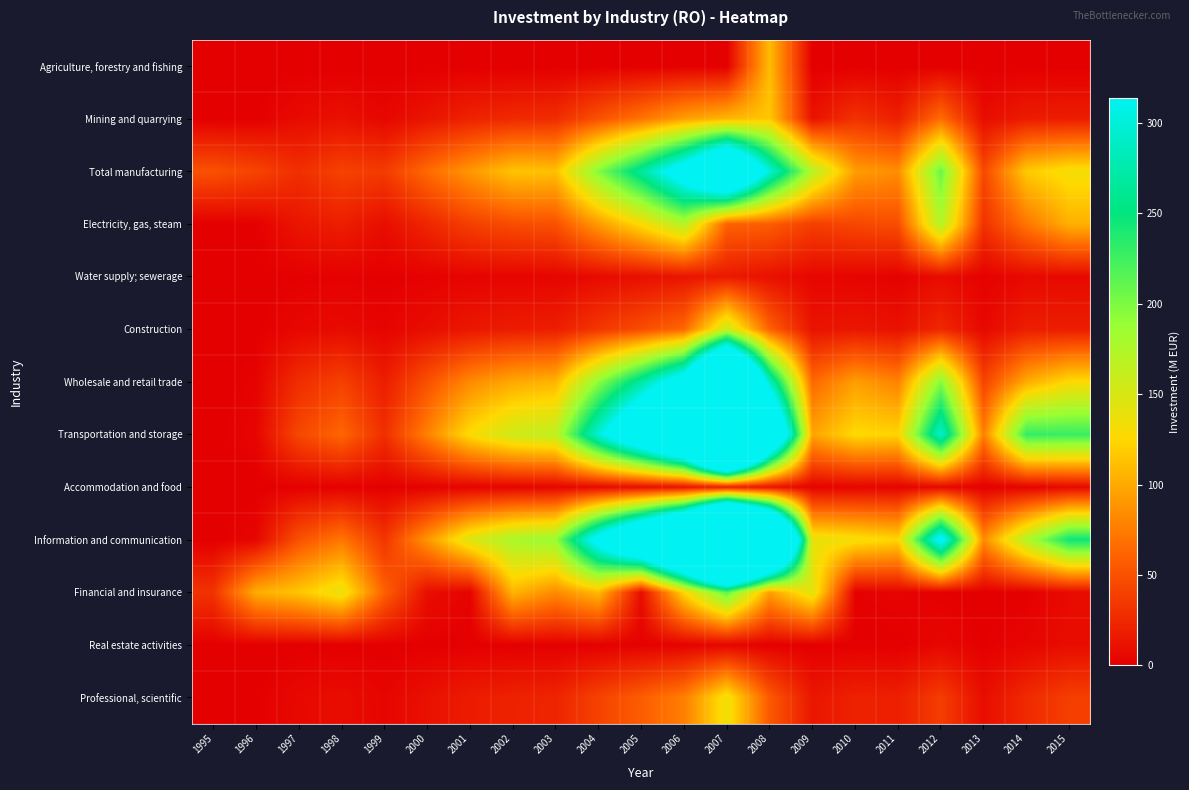

Reading left to right, what are all the values shown in this chart?

Agriculture, forestry and fishing: 1995=0.0	1996=0.0	1997=0.0	1998=0.0	1999=0.0	2000=0.0	2001=0.0	2002=0.0	2003=0.0	2004=0.0	2005=0.0	2006=0.0	2007=0.0	2008=110.0	2009=0.0	2010=0.0	2011=0.0	2012=0.0	2013=0.0	2014=0.0	2015=0.0
Mining and quarrying: 1995=0.0	1996=0.6	1997=7.4	1998=10.6	1999=4.9	2000=13.1	2001=21.7	2002=26.2	2003=27.8	2004=50.5	2005=70.7	2006=94.1	2007=106.9	2008=116.5	2009=11.8	2010=31.3	2011=19.8	2012=66.8	2013=8.5	2014=17.6	2015=18.3
Total manufacturing: 1995=50.5	1996=42.3	1997=29.1	1998=40.9	1999=36.7	2000=65.2	2001=90.1	2002=114.5	2003=112.6	2004=197.2	2005=267.2	2006=355.8	2007=488.2	2008=300.3	2009=171.4	2010=93.1	2011=84.7	2012=208.1	2013=45.1	2014=117.6	2015=132.9
Electricity, gas, steam: 1995=0.0	1996=1.1	1997=13.5	1998=19.3	1999=8.8	2000=23.8	2001=39.4	2002=47.6	2003=50.5	2004=91.9	2005=128.6	2006=171.2	2007=60.4	2008=57.8	2009=39.1	2010=44.4	2011=48.3	2012=172.7	2013=31.1	2014=71.7	2015=103.7
Water supply; sewerage: 1995=0.0	1996=0.1	1997=1.0	1998=1.5	1999=0.7	2000=1.8	2001=3.0	2002=3.6	2003=3.8	2004=6.9	2005=9.7	2006=12.9	2007=16.1	2008=10.7	2009=4.9	2010=3.3	2011=1.8	2012=7.8	2013=1.7	2014=6.5	2015=6.2
Construction: 1995=0.0	1996=0.4	1997=5.0	1998=7.2	1999=3.3	2000=8.8	2001=14.6	2002=17.7	2003=18.7	2004=34.1	2005=47.7	2006=63.5	2007=159.5	2008=60.2	2009=12.1	2010=14.4	2011=11.0	2012=25.0	2013=5.8	2014=19.0	2015=18.6
Wholesale and retail trade: 1995=0.0	1996=2.3	1997=28.4	1998=40.4	1999=18.5	2000=49.9	2001=82.6	2002=99.8	2003=105.9	2004=192.6	2005=269.3	2006=358.6	2007=648.0	2008=288.2	2009=63.9	2010=93.8	2011=78.4	2012=195.3	2013=41.9	2014=100.7	2015=127.2
Transportation and storage: 1995=0.0	1996=3.5	1997=44.3	1998=63.1	1999=28.9	2000=77.9	2001=128.8	2002=155.6	2003=165.2	2004=300.4	2005=420.2	2006=559.4	2007=1011.3	2008=478.8	2009=97.1	2010=126.9	2011=123.3	2012=294.0	2013=76.4	2014=230.2	2015=228.0
Accommodation and food: 1995=0.0	1996=0.1	1997=1.0	1998=1.4	1999=0.6	2000=1.7	2001=2.9	2002=3.5	2003=3.7	2004=6.7	2005=9.4	2006=12.5	2007=19.4	2008=13.0	2009=2.7	2010=3.6	2011=3.1	2012=5.9	2013=1.0	2014=2.4	2015=6.2
Information and communication: 1995=0.0	1996=4.0	1997=50.5	1998=72.0	1999=32.9	2000=88.9	2001=147.0	2002=177.6	2003=188.5	2004=342.9	2005=479.6	2006=638.5	2007=1003.6	2008=697.7	2009=139.9	2010=132.7	2011=124.1	2012=334.0	2013=83.1	2014=171.7	2015=246.2
Financial and insurance: 1995=32.0	1996=101.7	1997=115.4	1998=139.6	1999=60.5	2000=9.5	2001=2.6	2002=106.2	2003=83.3	2004=108.6	2005=8.6	2006=124.4	2007=212.9	2008=94.0	2009=144.0	2010=1.7	2011=2.9	2012=1.1	2013=0.1	2014=0.8	2015=7.5
Real estate activities: 1995=0.0	1996=0.0	1997=0.2	1998=0.2	1999=0.1	2000=0.3	2001=0.5	2002=0.6	2003=0.6	2004=1.1	2005=1.5	2006=2.0	2007=3.4	2008=1.0	2009=0.4	2010=0.4	2011=0.3	2012=4.8	2013=1.0	2014=4.1	2015=8.3
Professional, scientific: 1995=0.0	1996=0.5	1997=6.1	1998=8.6	1999=4.0	2000=10.7	2001=17.7	2002=21.3	2003=22.6	2004=41.2	2005=57.6	2006=76.7	2007=135.3	2008=55.0	2009=14.4	2010=21.0	2011=19.5	2012=38.1	2013=8.5	2014=26.3	2015=39.0